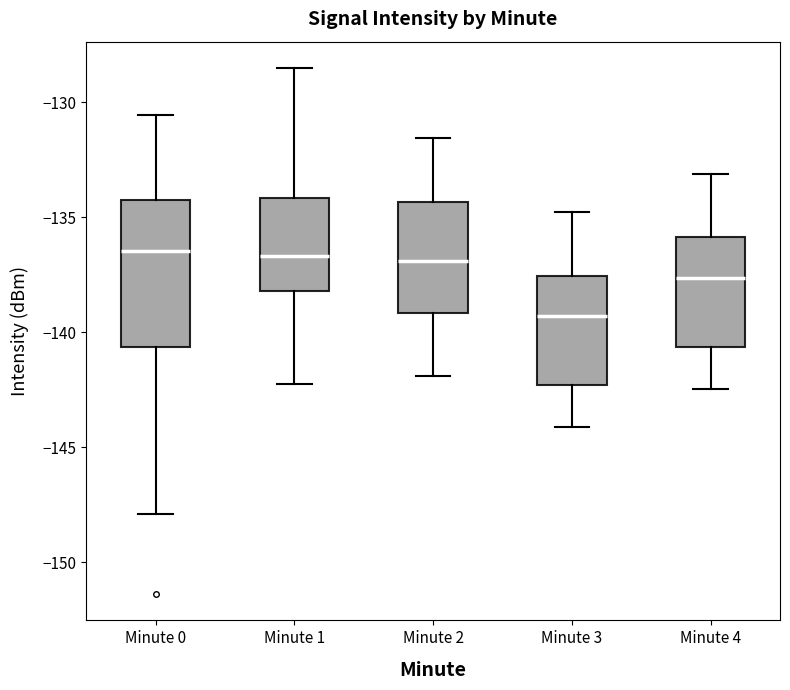

Which box is the tallest, from its lower edge to its upper edge?

Minute 0